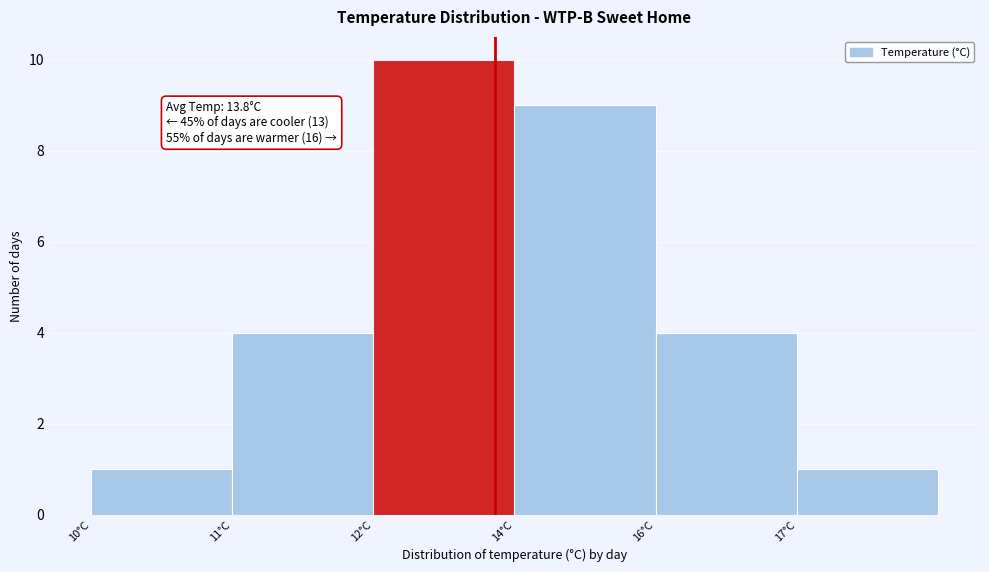

Reading left to right, extract all data points from this chart.

1	4	10	9	4	1